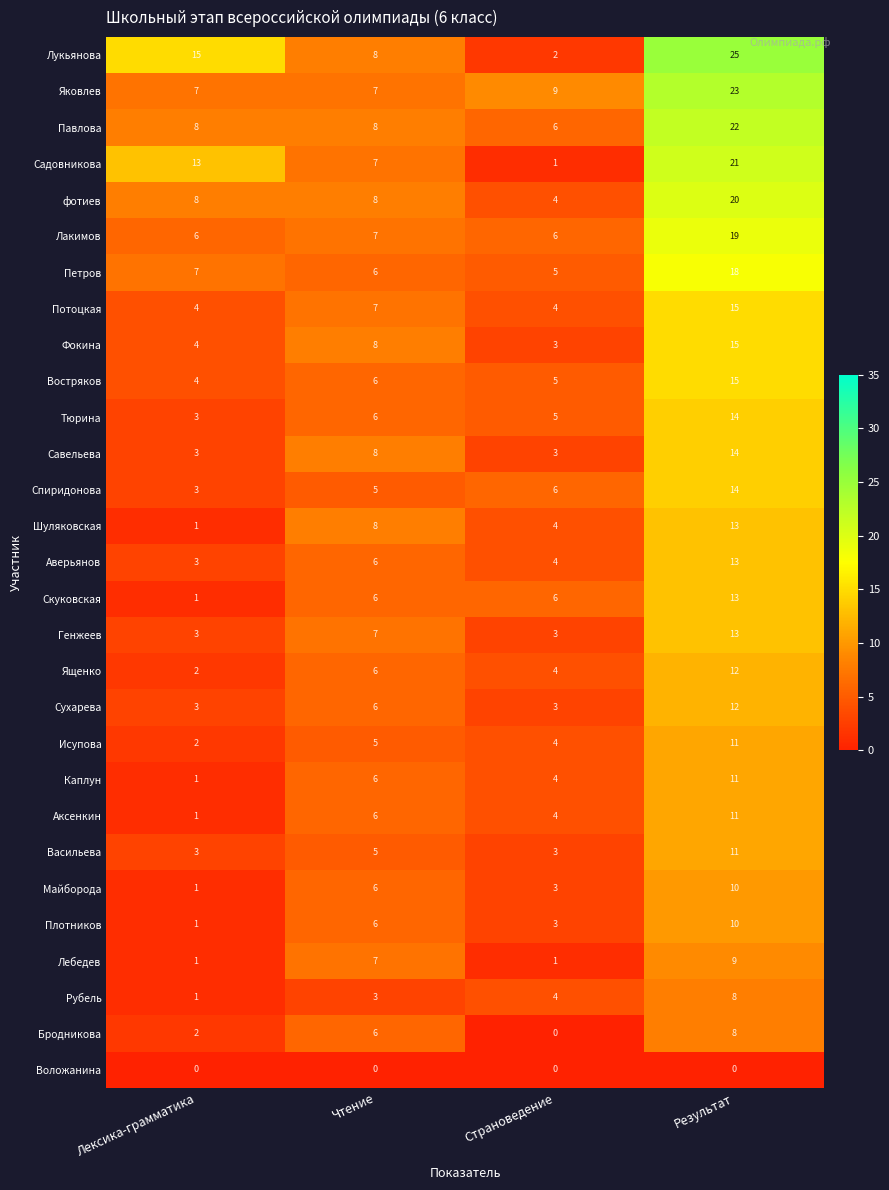

What is the maximum value shown in the chart?

25